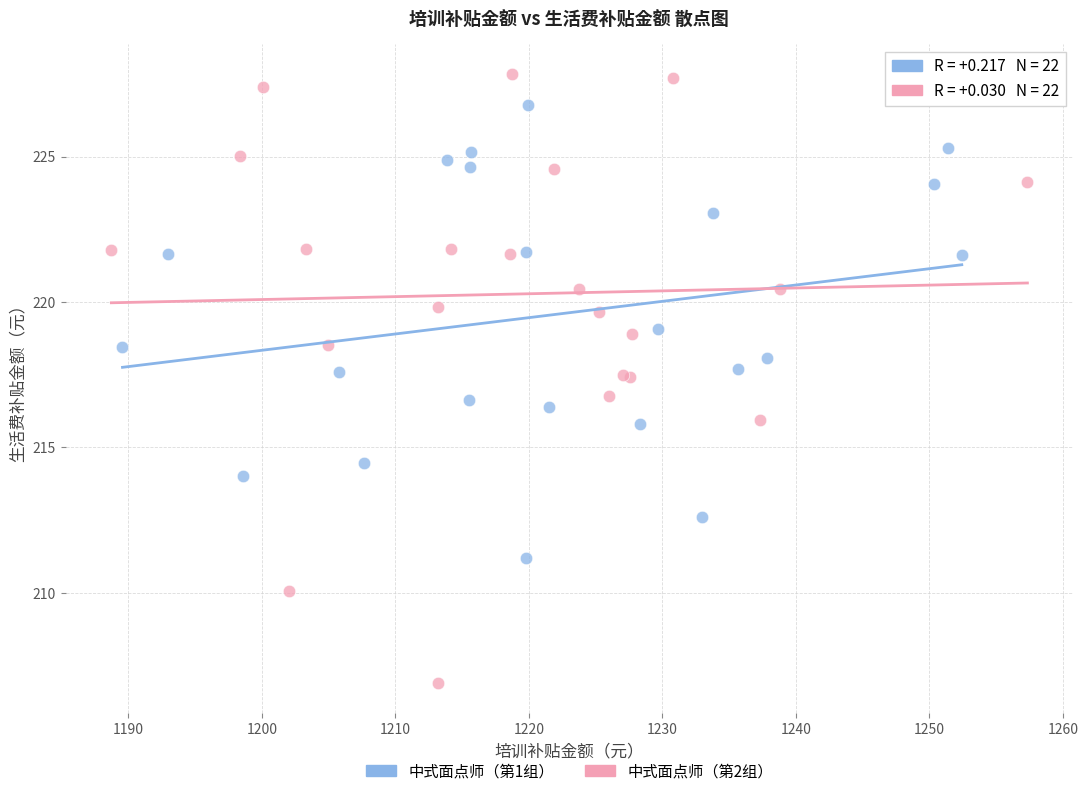

Which series reaches the minimum Y coordinate?

中式面点师（第2组）